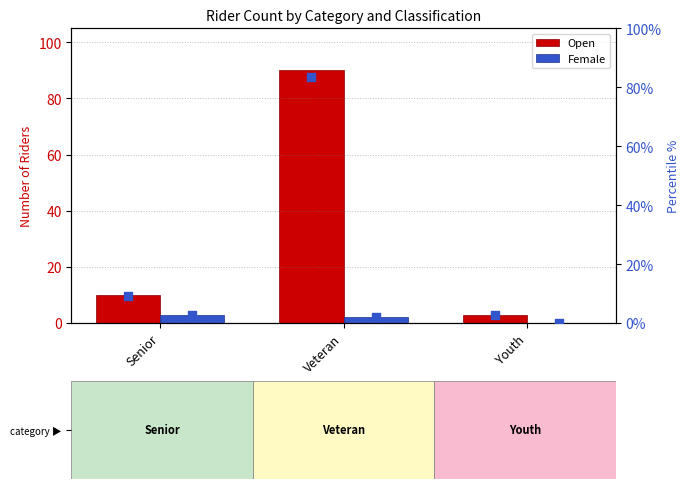

At which category is the sum across all series the highest?

Veteran